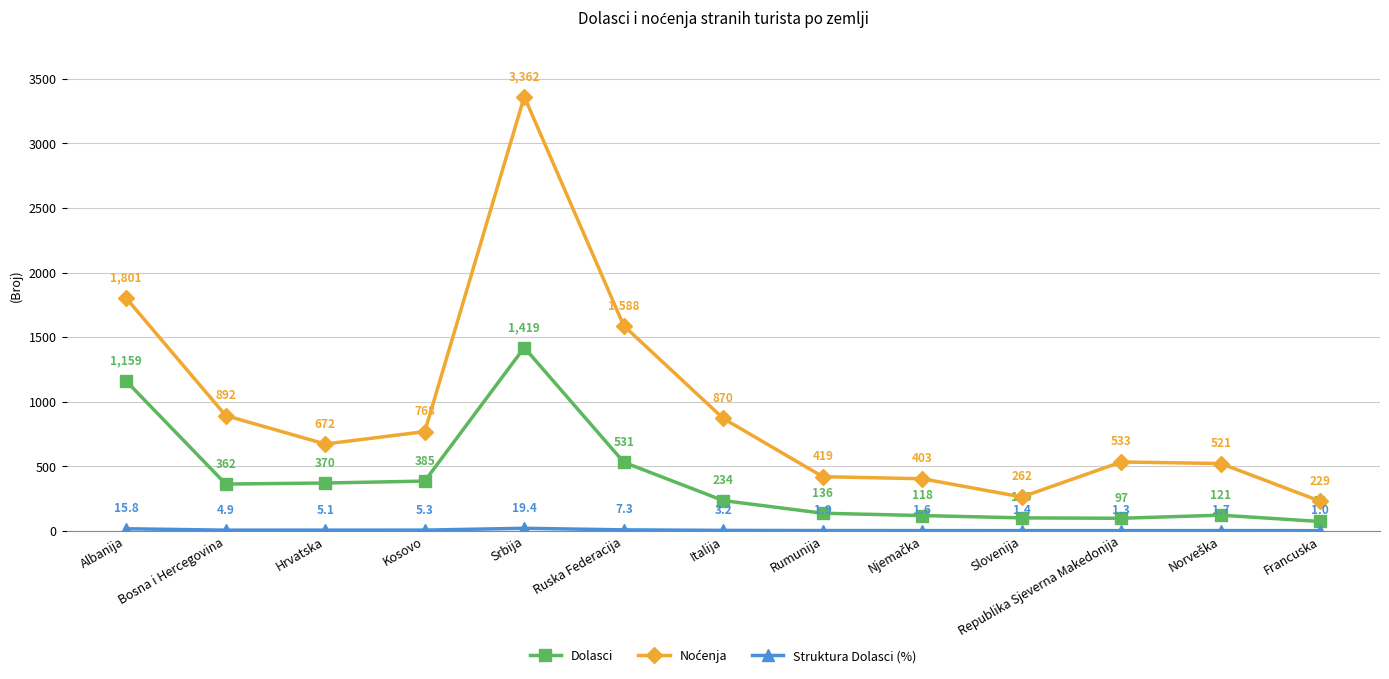

What is the label of the 10th point from the right?

Kosovo